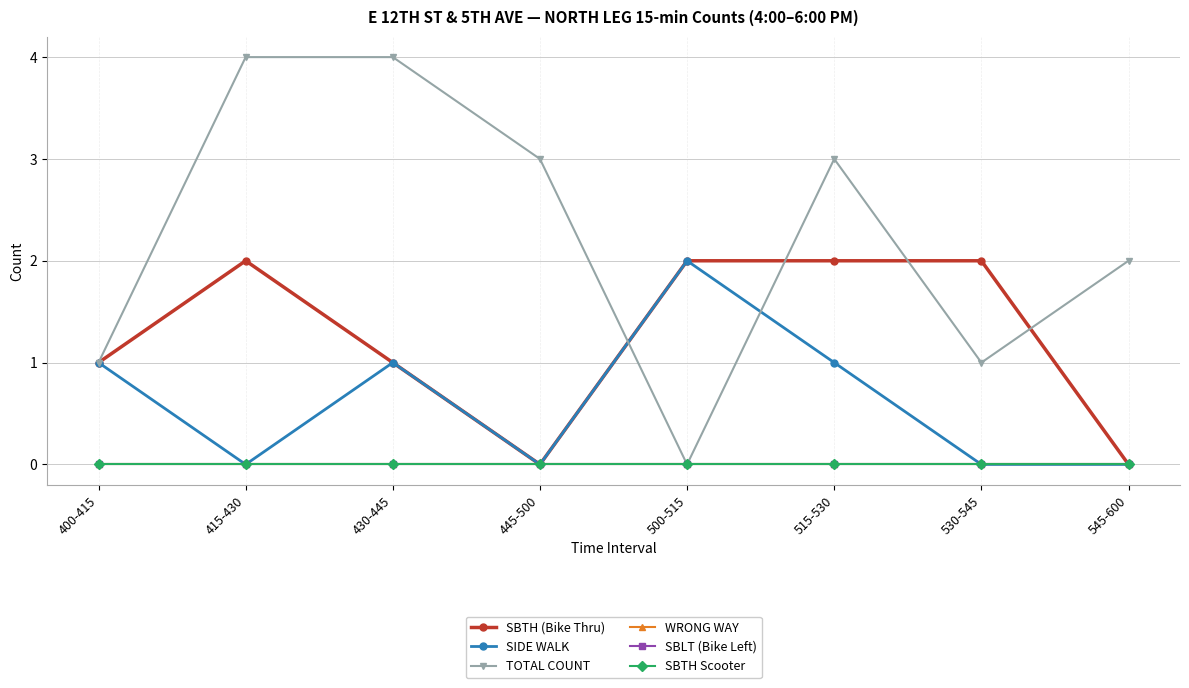

Is this an area chart (filled region under the line)?

No